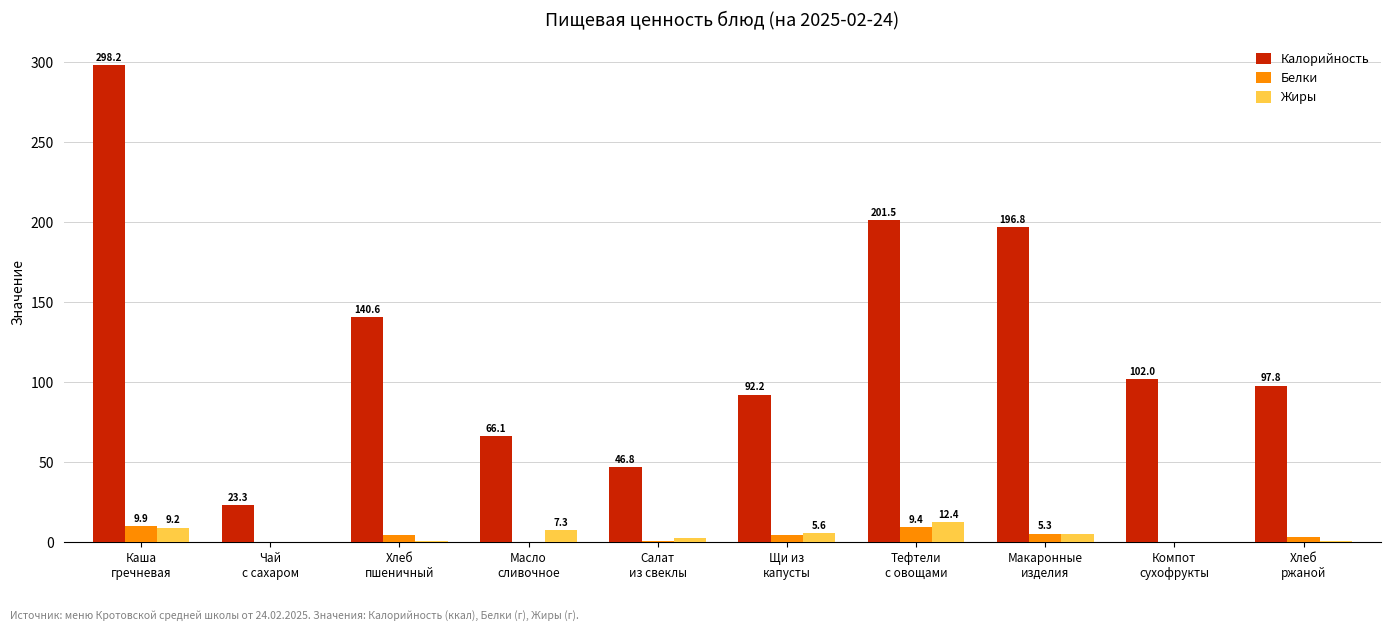

What is the highest value of the Калорийность series?

298.2